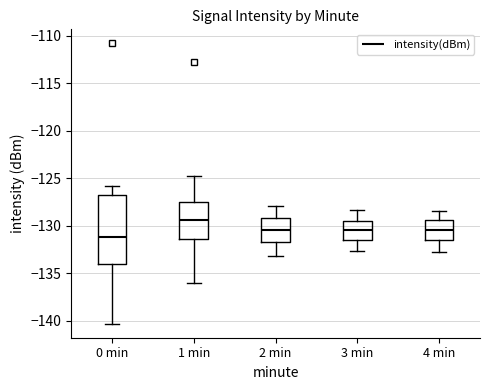

Reading left to right, read every box against the y-axis: the position of its median line, the range the box covers, and the ends of its whiskers. The values are not printed on the chart, so give them approximately, as read against the axis.

0 min: median -131.0, box -134.0 to -127.0, whiskers -140.5 to -126.0
1 min: median -129.5, box -131.5 to -127.5, whiskers -136.0 to -125.0
2 min: median -130.5, box -131.5 to -129.0, whiskers -133.0 to -128.0
3 min: median -130.5, box -131.5 to -129.5, whiskers -132.5 to -128.5
4 min: median -130.5, box -131.5 to -129.5, whiskers -133.0 to -128.5